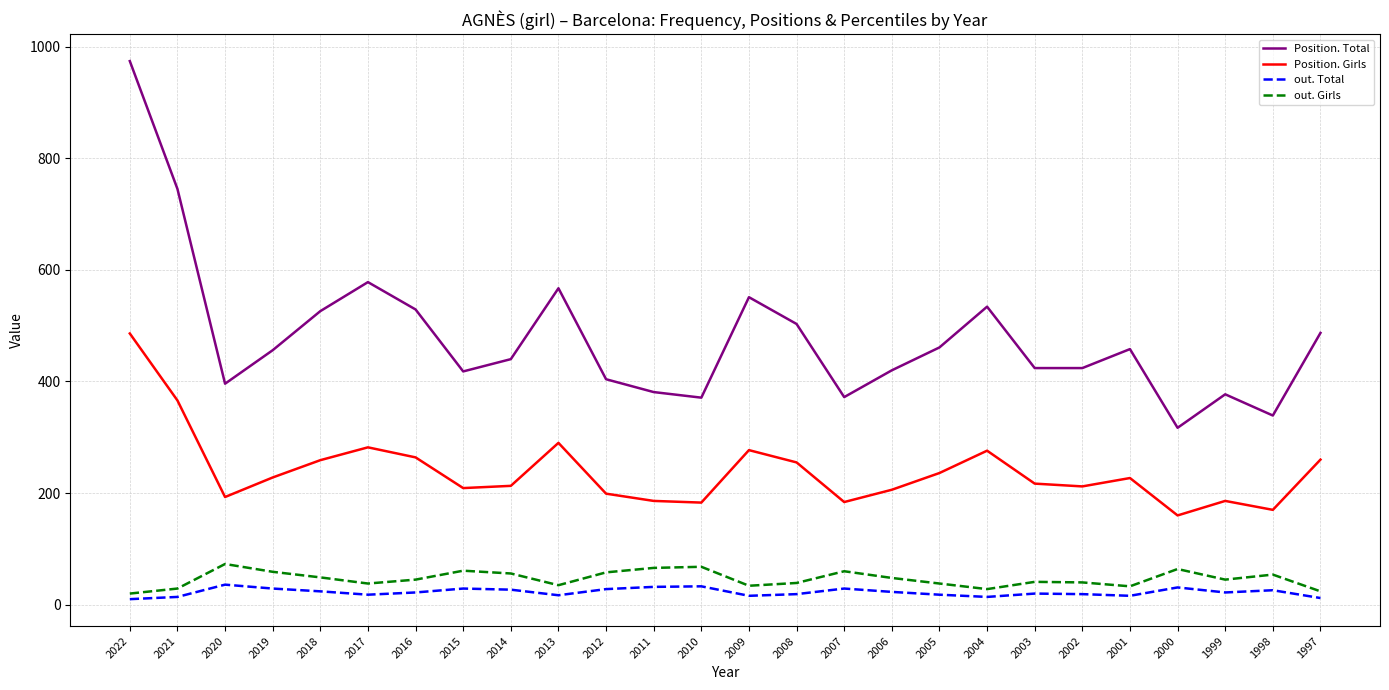

What is the average value of the Position. Girls series?

239